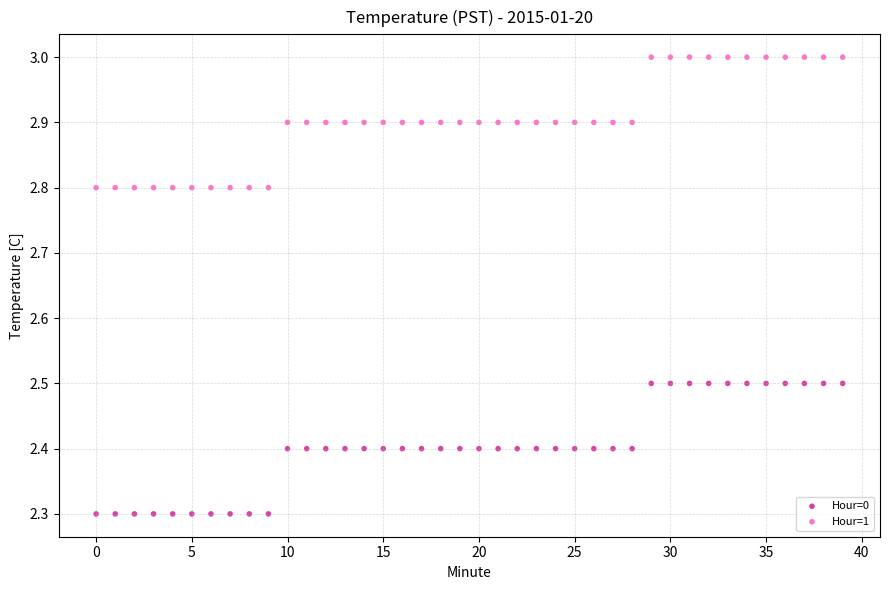

Across all data points, what is the range of Y values (max minus min)?

0.7